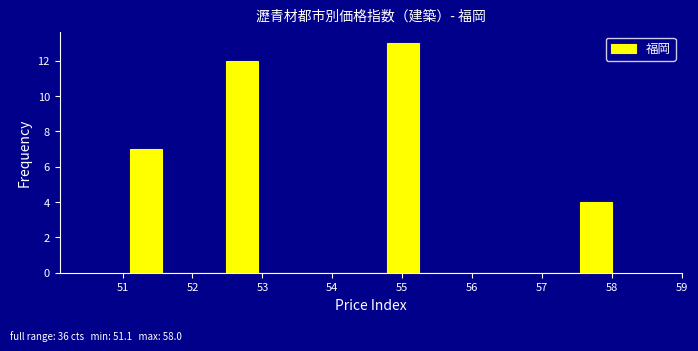

Reading left to right, transcribe this chart: for each bar, give the range it covers on the x-axis and its height. Neither the bar edges nor the heights are printed on the chart, so give them approximately, as read against the axes.

51.10 to 51.56: 7
51.56 to 52.02: 0
52.02 to 52.48: 0
52.48 to 52.94: 12
52.94 to 53.40: 0
53.40 to 53.86: 0
53.86 to 54.32: 0
54.32 to 54.78: 0
54.78 to 55.24: 13
55.24 to 55.70: 0
55.70 to 56.16: 0
56.16 to 56.62: 0
56.62 to 57.08: 0
57.08 to 57.54: 0
57.54 to 58.00: 4